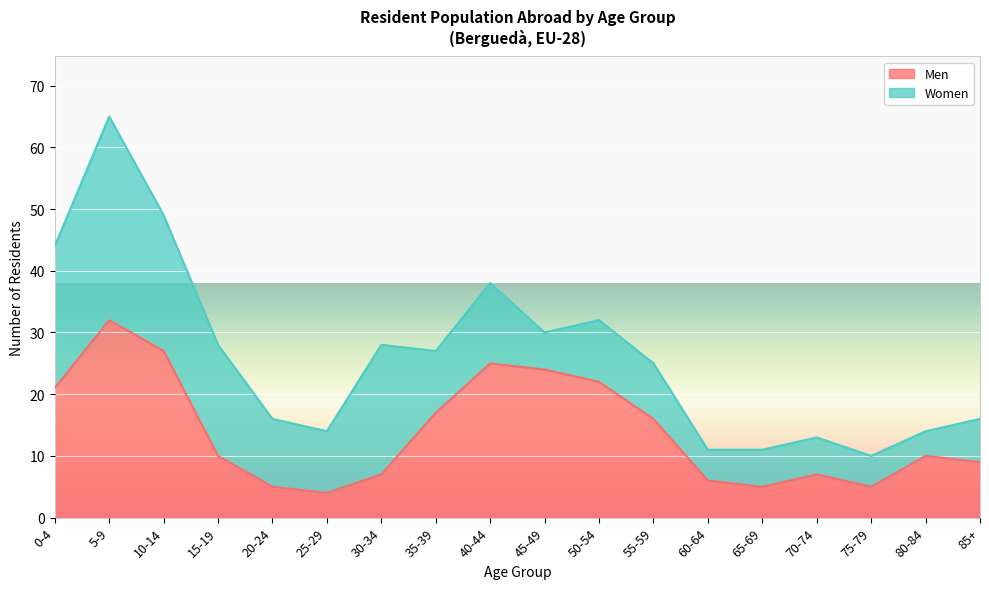

What is the average value?

14